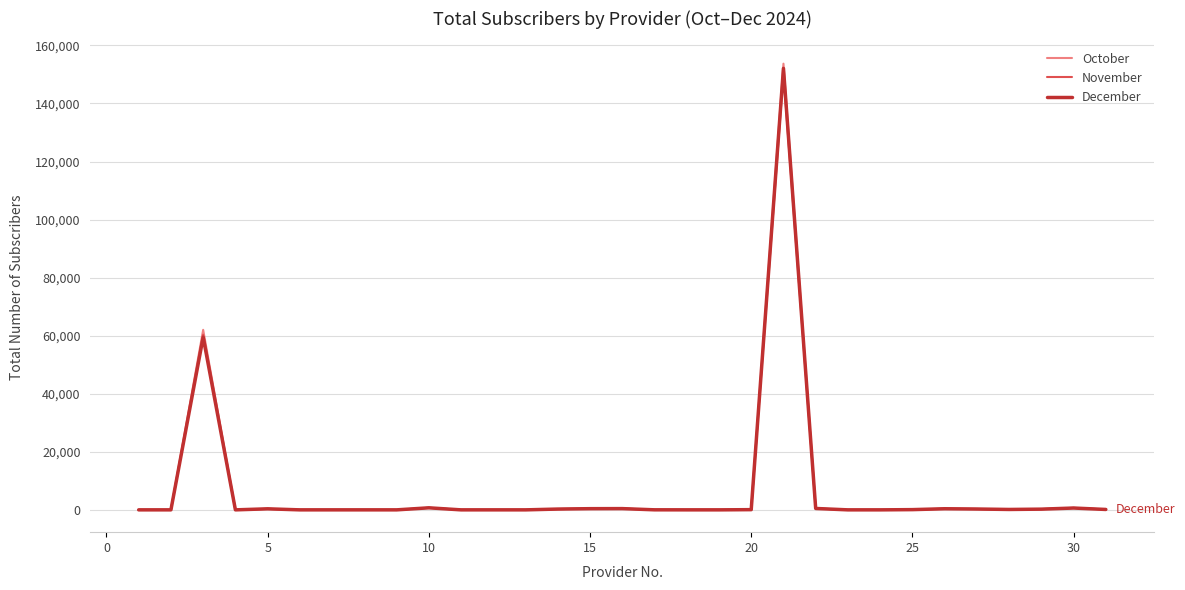

List the series in order of their overall mean, highest first.

October, December, November